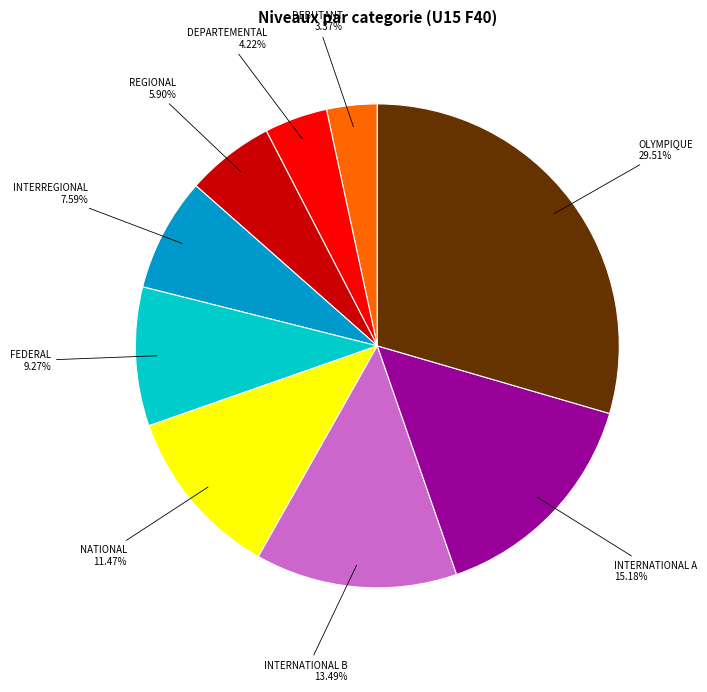

Rank the categories by value from highest to lowest.

OLYMPIQUE, INTERNATIONAL A, INTERNATIONAL B, NATIONAL, FEDERAL, INTERREGIONAL, REGIONAL, DEPARTEMENTAL, DEBUTANT